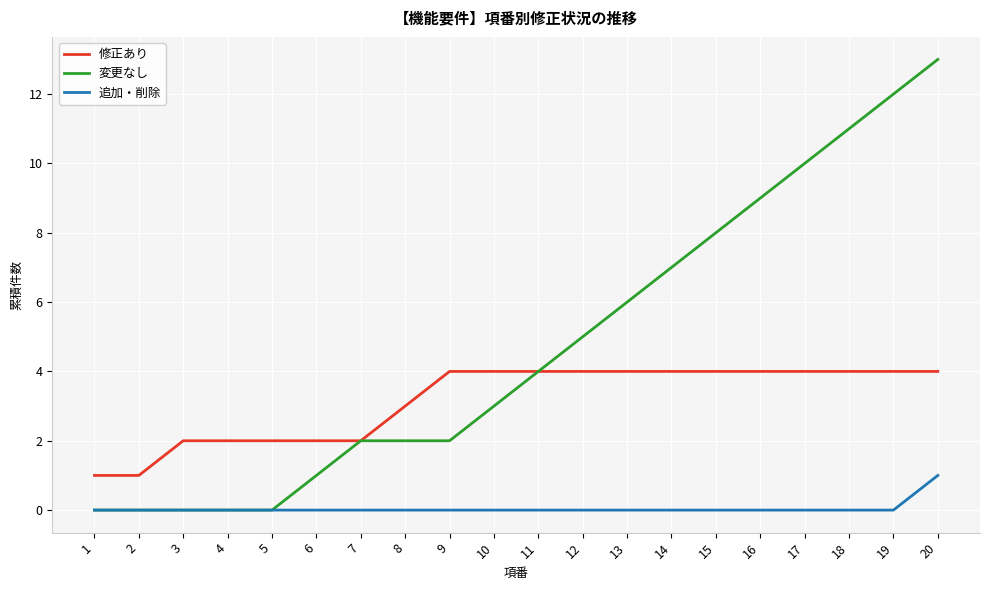

Which series has the widest spread of values?

変更なし